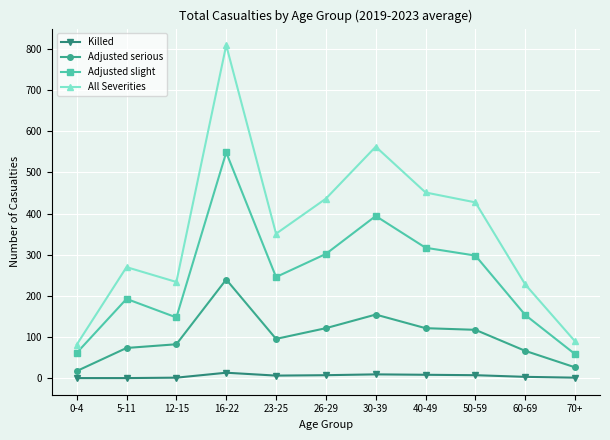

Does the chart display data point markers on the line(s)?

Yes